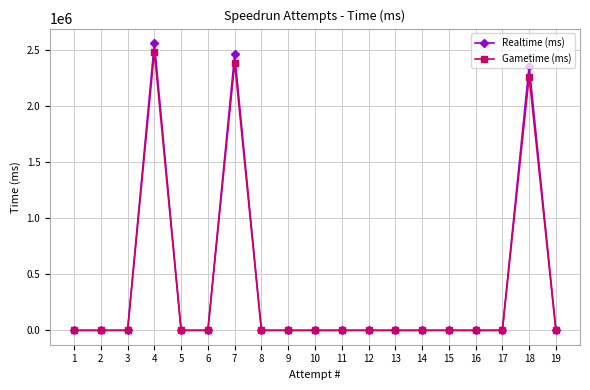

What is the sum of all Realtime (ms) values?

7369033